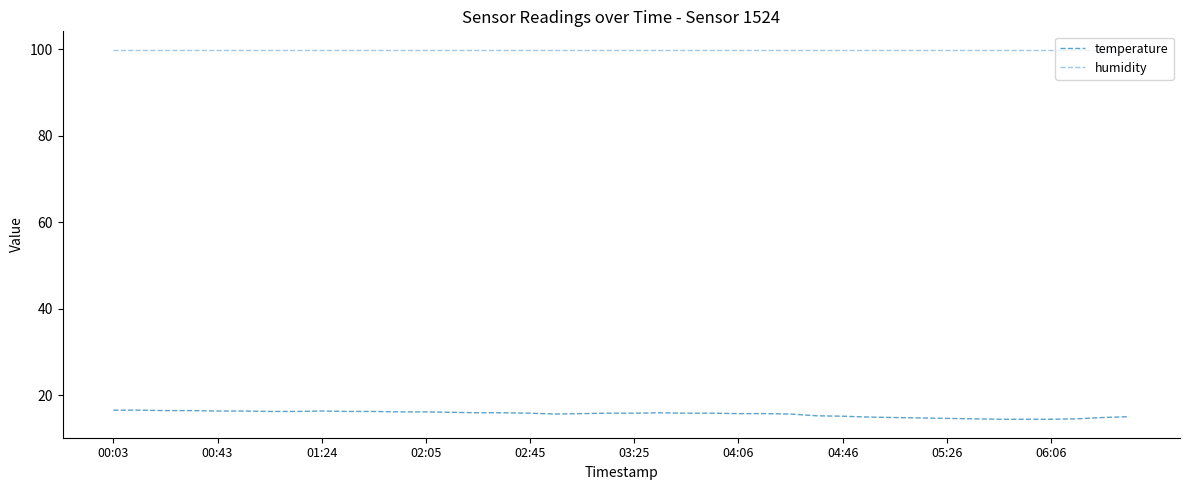

At how many categories does at least one series exceed 29?

40